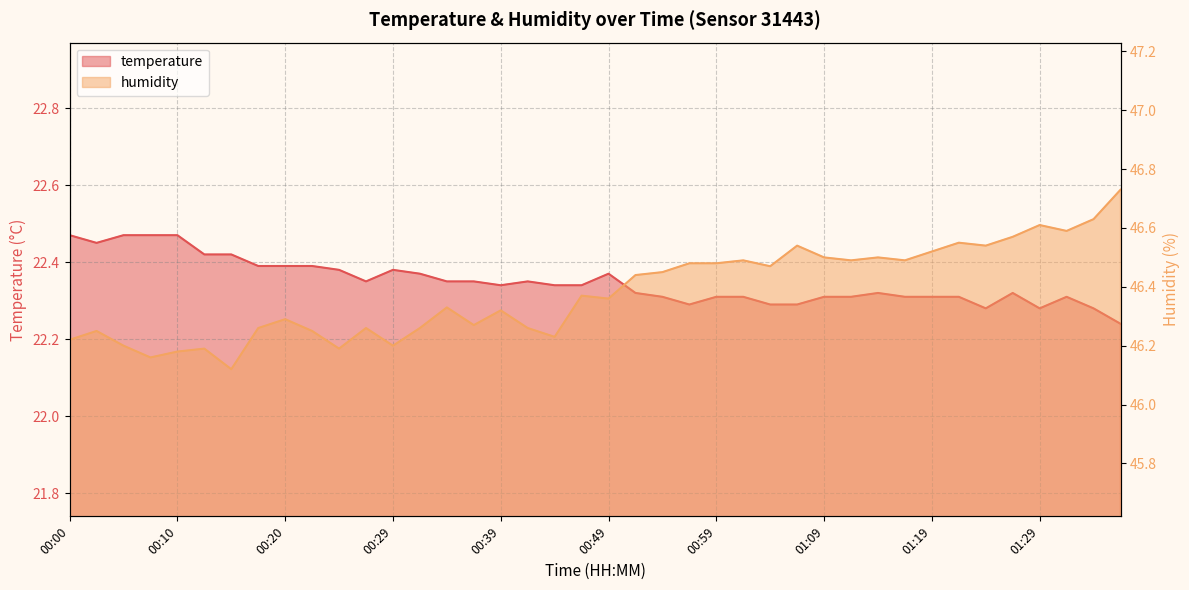

Read the humidity value at 00:47.

46.4